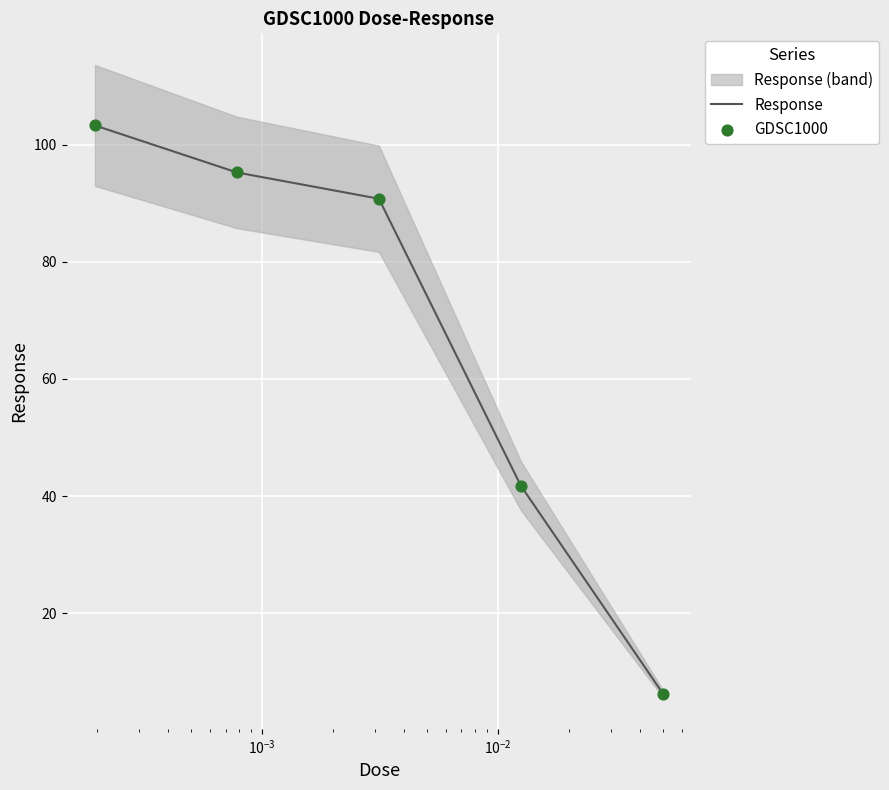

Which series contains the highest Y value?

Response